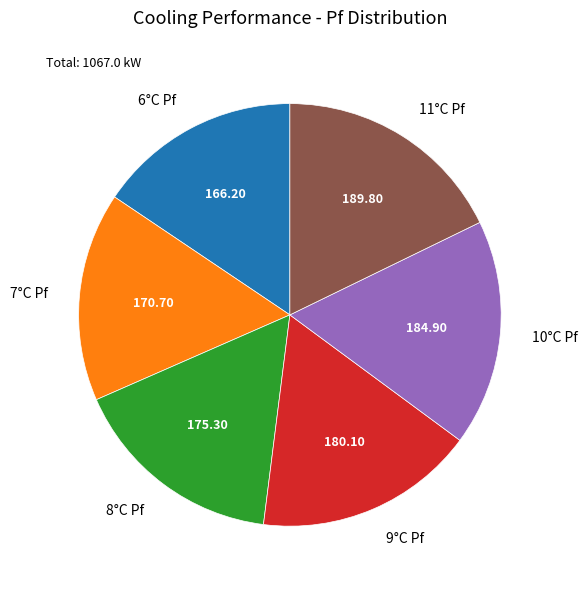

Between 6°C Pf and 10°C Pf, which is larger?

10°C Pf